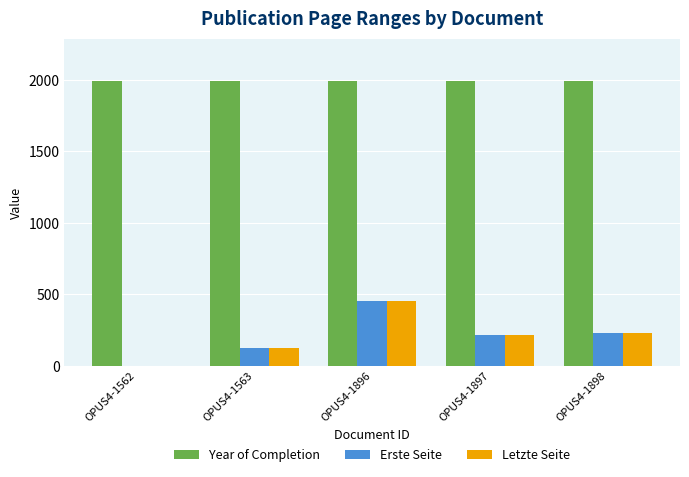

How many groups of bars are there?

5